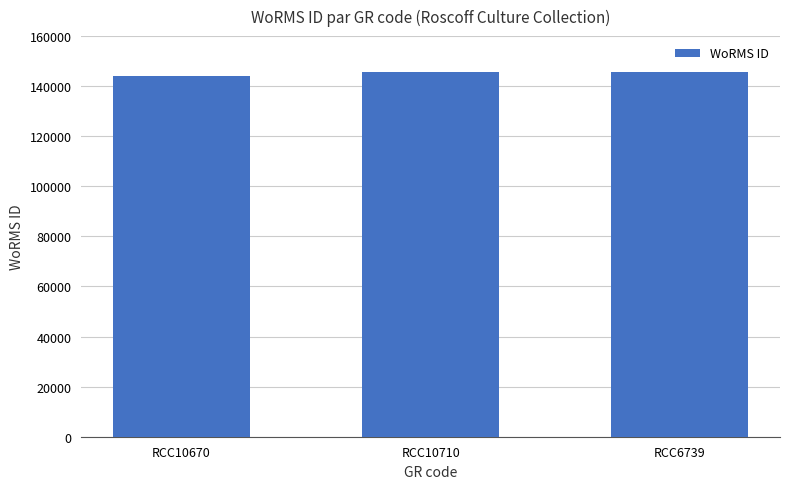

Approximately how many times larger is the value at RCC10670 compared to RCC10710?

1.0